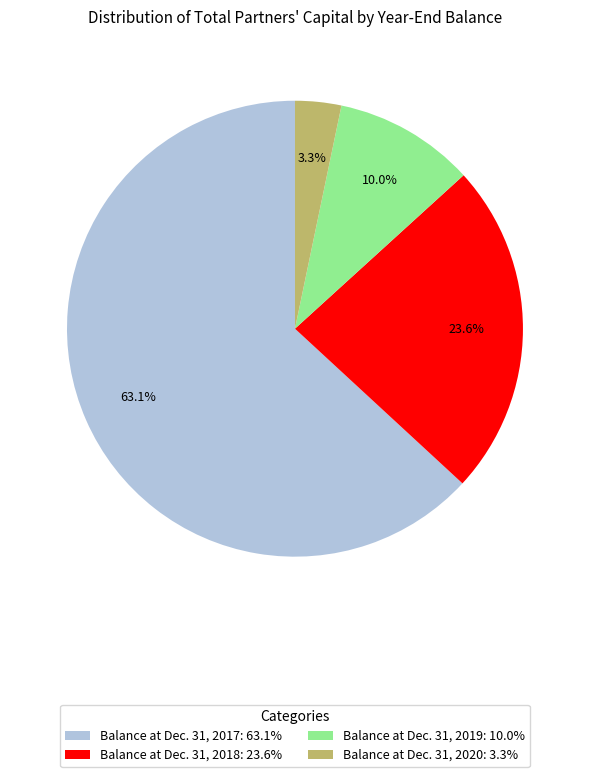

The Balance at Dec. 31, 2017 slice represents 63% of the pie. True or false?

True